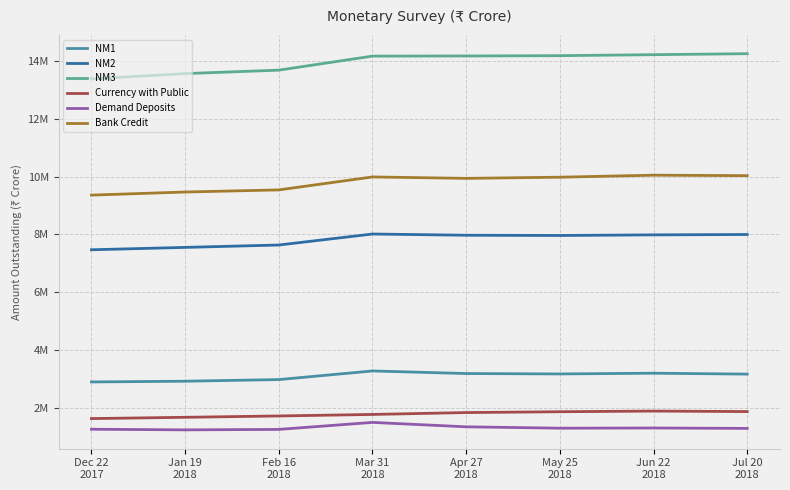

What is the average value of the Demand Deposits series?

1297056